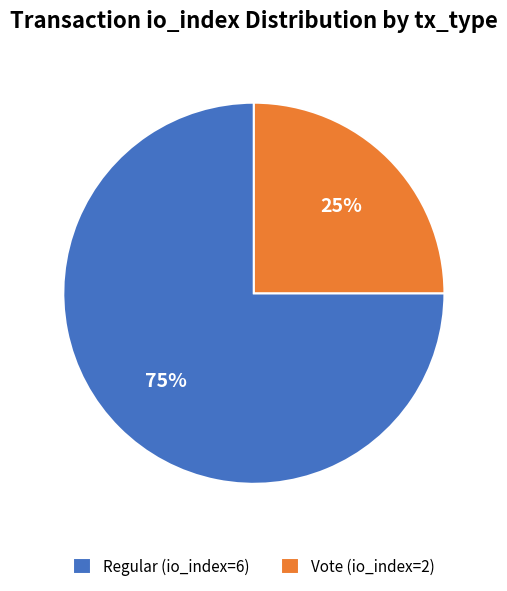

To the nearest percent, what portion does Vote (io_index=2) represent?

25%